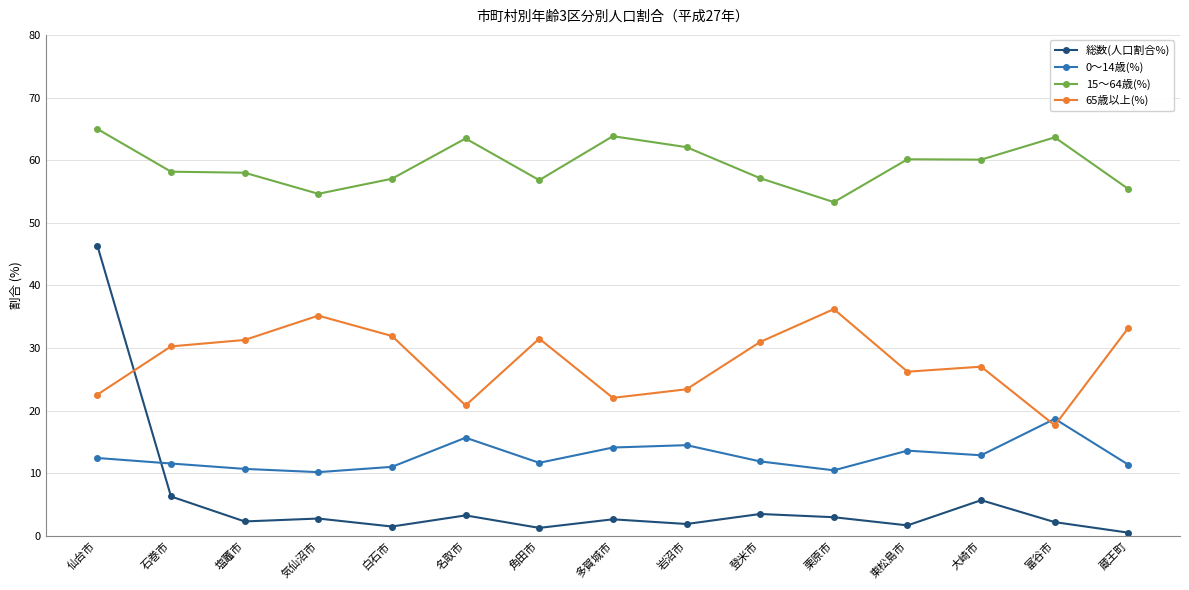

What position from the right is 多賀城市?

8